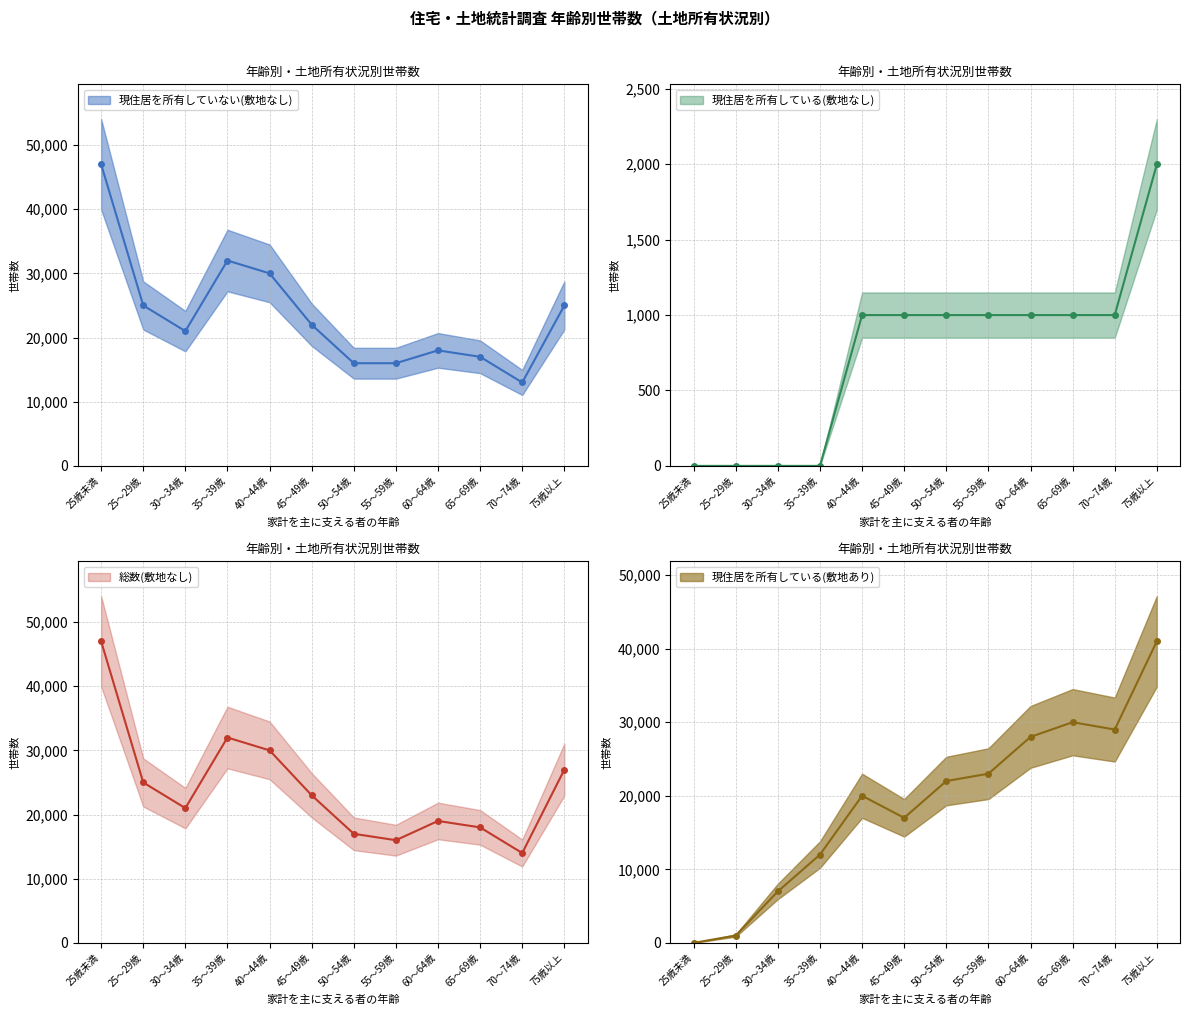

What is the sum of all 現住居を所有している(敷地あり) values?

230000